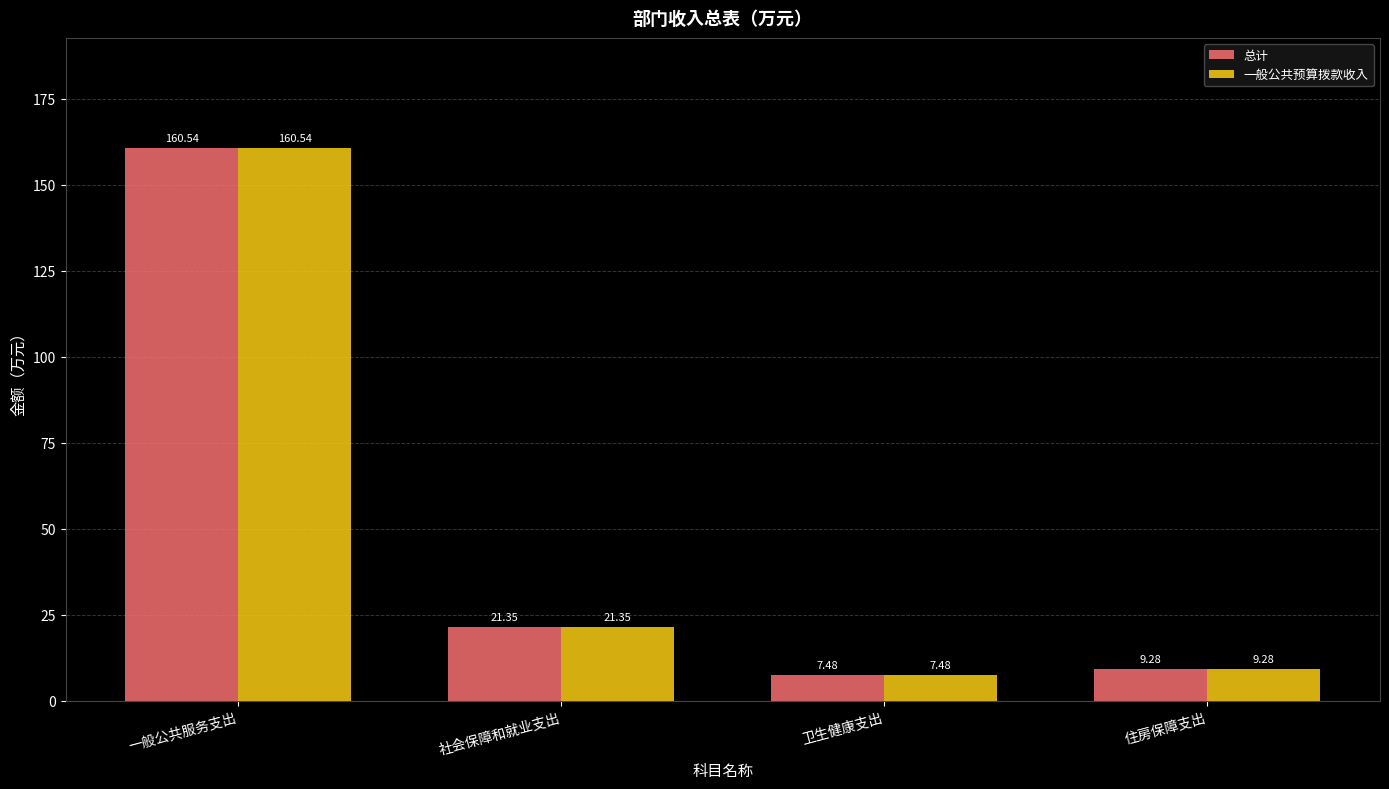

Reading left to right, what are all the values shown in this chart?

总计: 一般公共服务支出=160.5	社会保障和就业支出=21.4	卫生健康支出=7.5	住房保障支出=9.3
一般公共预算拨款收入: 一般公共服务支出=160.5	社会保障和就业支出=21.4	卫生健康支出=7.5	住房保障支出=9.3